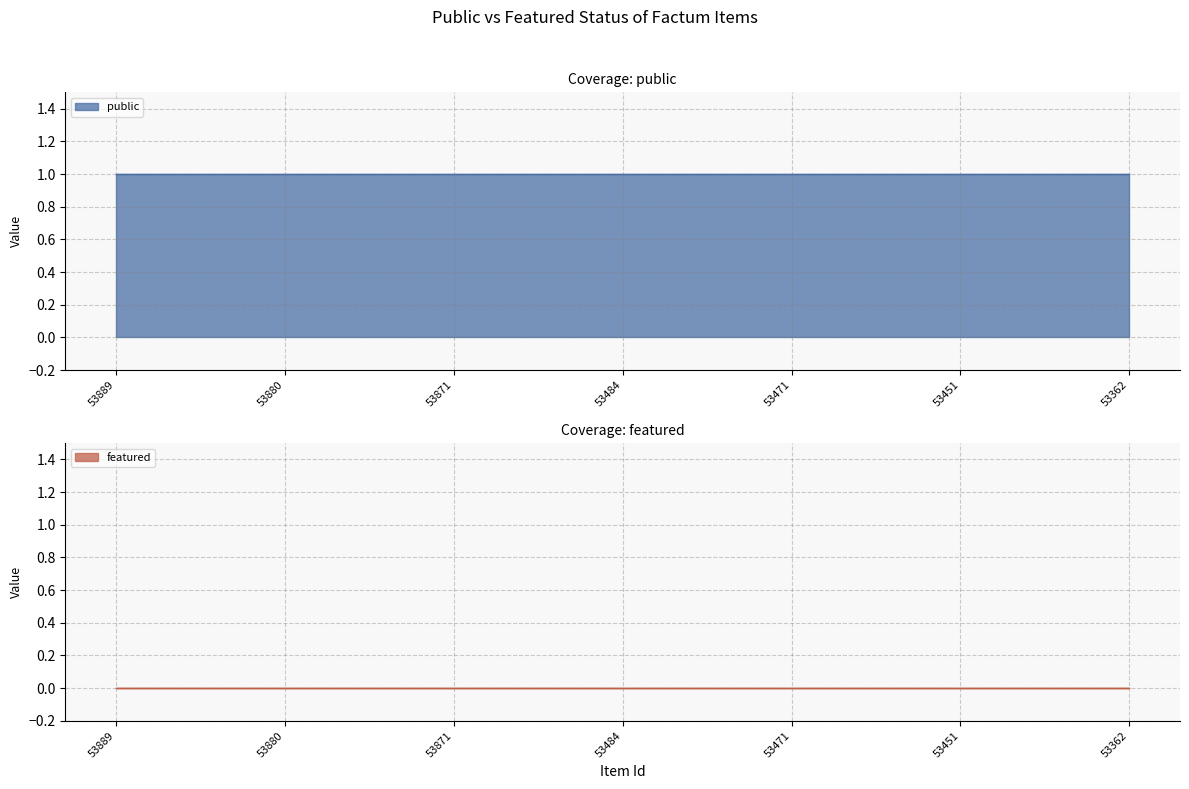

True or false: featured has more than 0 points higher than both neighbors.

False